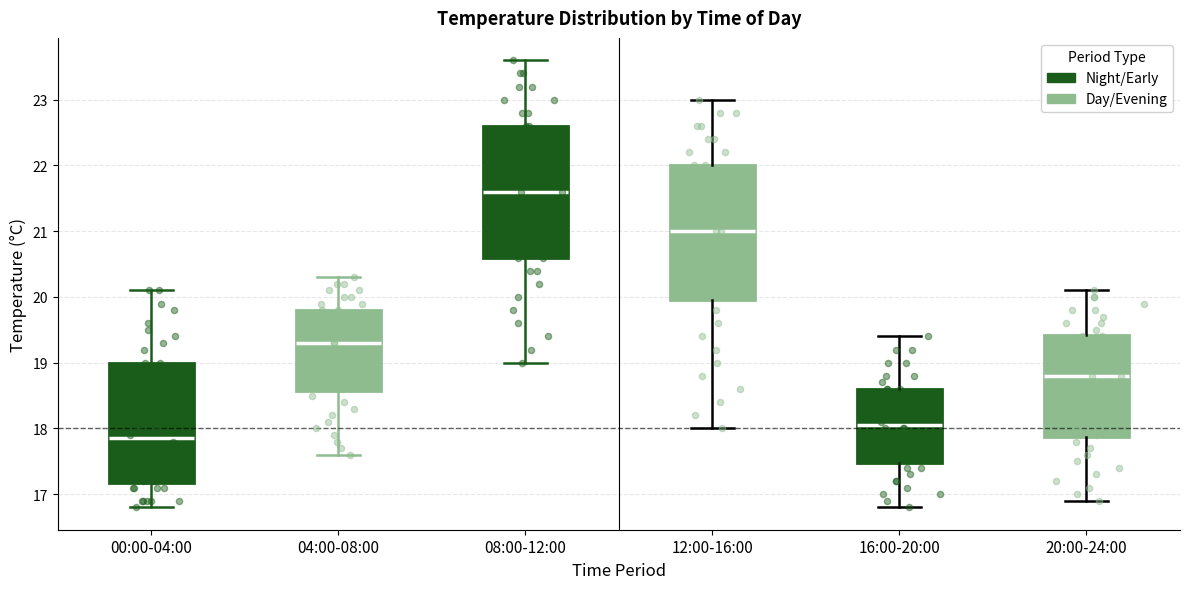

Where is the lower edge of the box for 00:00-04:00 on the y-axis? The values are not printed on the chart, so give them approximately, as read against the axis.

17.2